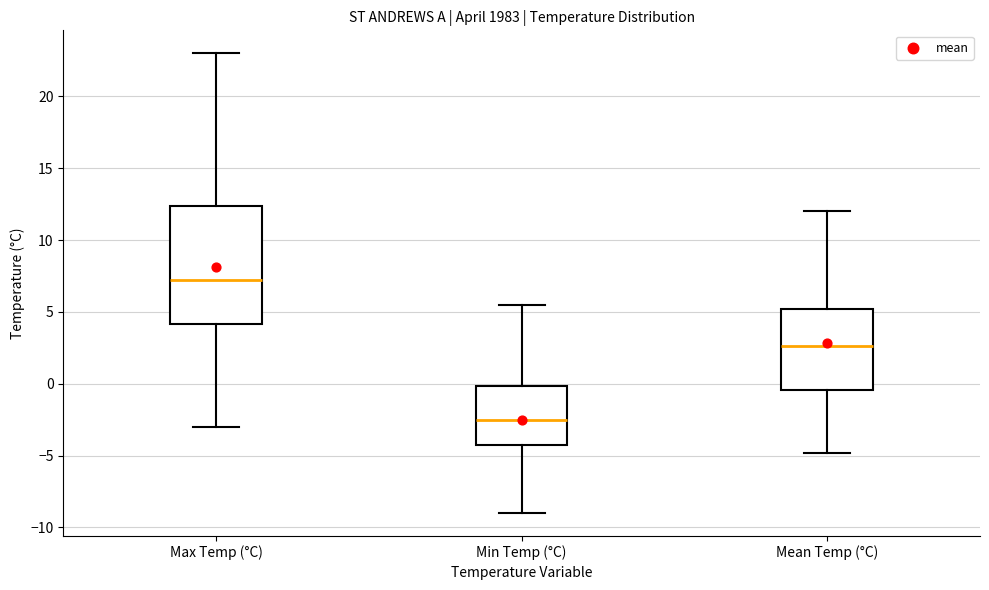

Which box has the lowest median line?

Min Temp (°C)